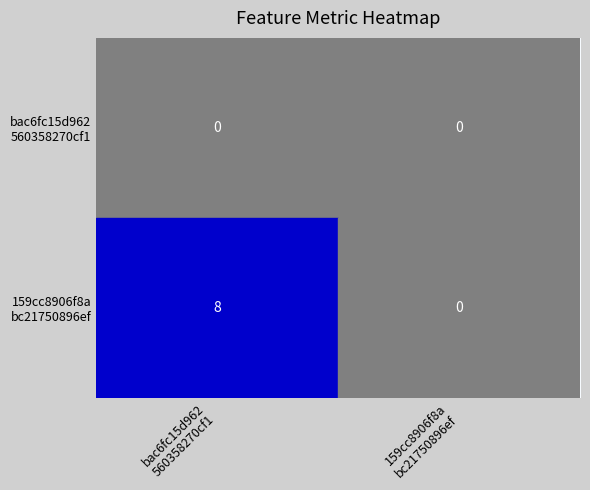

Between bac6fc15d962 560358270cf1 and 159cc8906f8a bc21750896ef, which series saw the biggest shift?

159cc8906f8a bc21750896ef